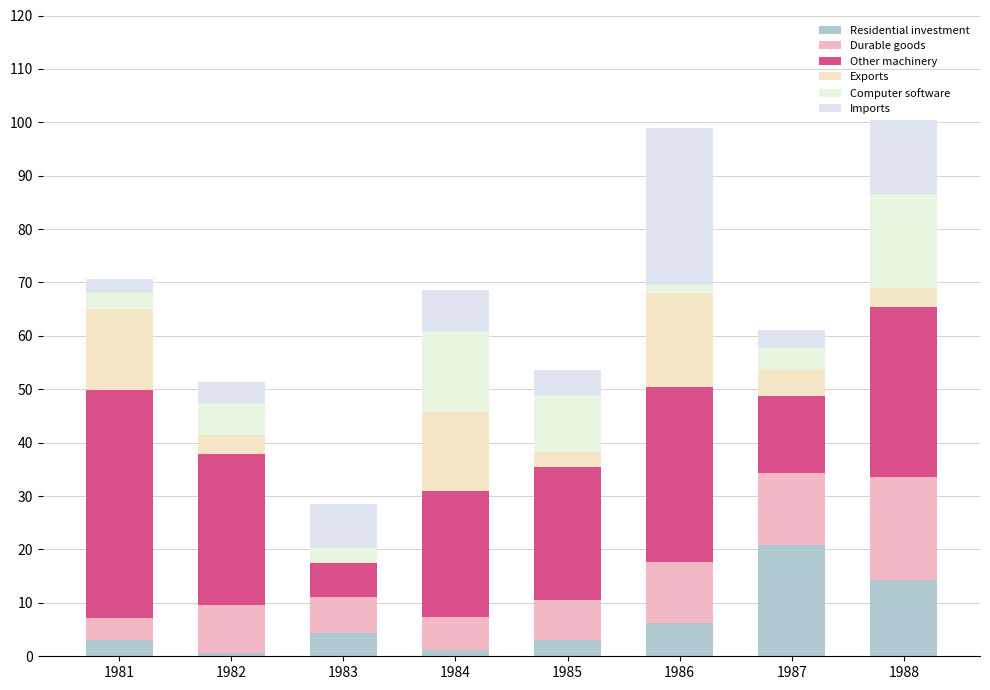

Is it true that Exports equals 24.5 at 1984?

False